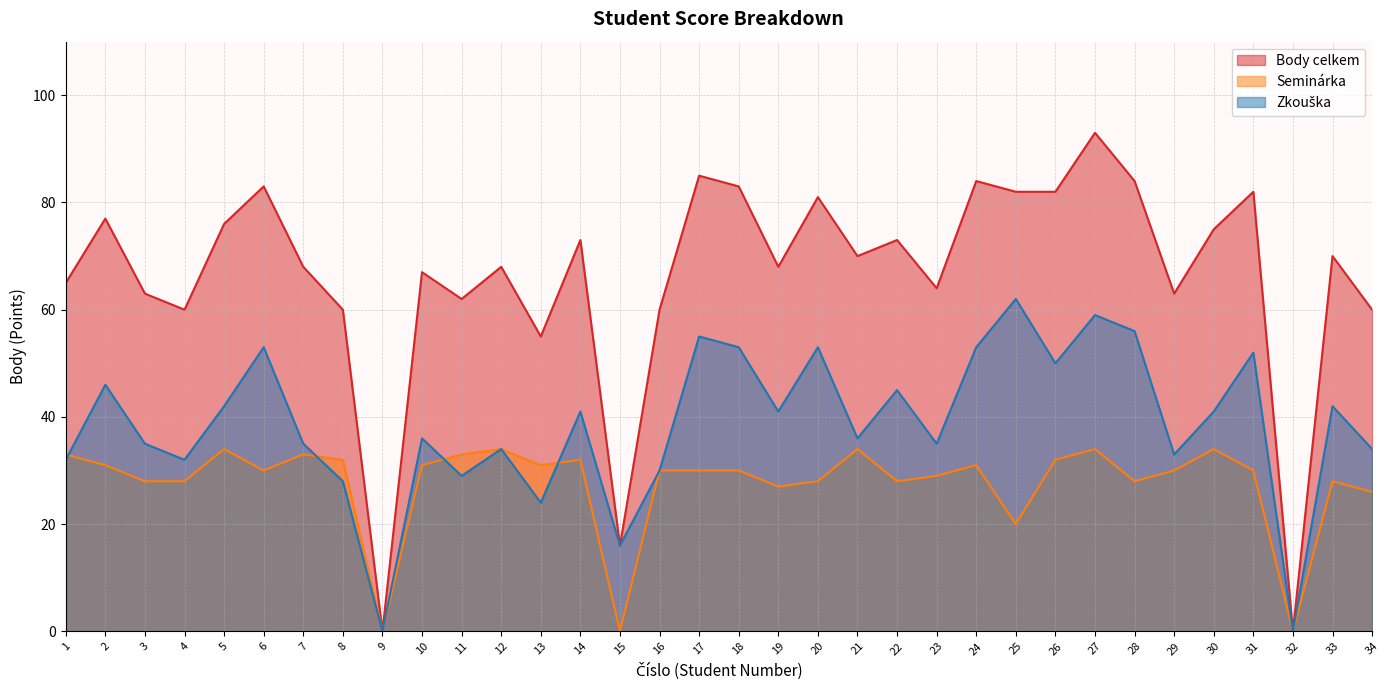

Which series ends up on top after the final intersection of Zkouška and Seminárka?

Zkouška